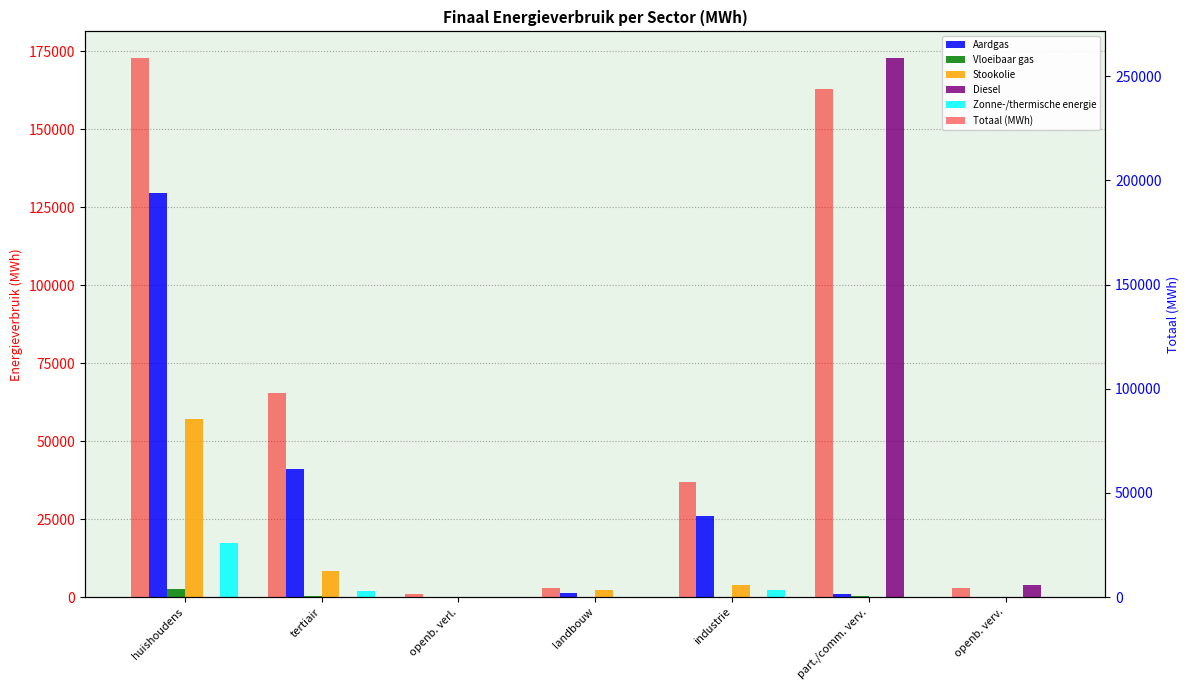

Reading left to right, what are all the values shown in this chart?

Aardgas: huishoudens=129570.6	tertiair=41117.1	openb. verl.=0.0	landbouw=1463.0	industrie=25914.3	part./comm. verv.=1107.7	openb. verv.=0.0
Vloeibaar gas: huishoudens=2603.9	tertiair=260.9	openb. verl.=0.0	landbouw=19.7	industrie=119.9	part./comm. verv.=459.5	openb. verv.=0.0
Stookolie: huishoudens=57043.1	tertiair=8542.0	openb. verl.=0.0	landbouw=2176.7	industrie=3793.9	part./comm. verv.=0.0	openb. verv.=0.0
Diesel: huishoudens=0.0	tertiair=0.0	openb. verl.=0.0	landbouw=0.0	industrie=0.0	part./comm. verv.=172722.6	openb. verv.=4027.7
Zonne-/thermische energie: huishoudens=17328.0	tertiair=2056.1	openb. verl.=0.0	landbouw=0.0	industrie=2420.2	part./comm. verv.=0.0	openb. verv.=0.0
Totaal (MWh): huishoudens=258553.7	tertiair=97868.9	openb. verl.=1518.2	landbouw=4521.9	industrie=55419.8	part./comm. verv.=243622.5	openb. verv.=4323.3